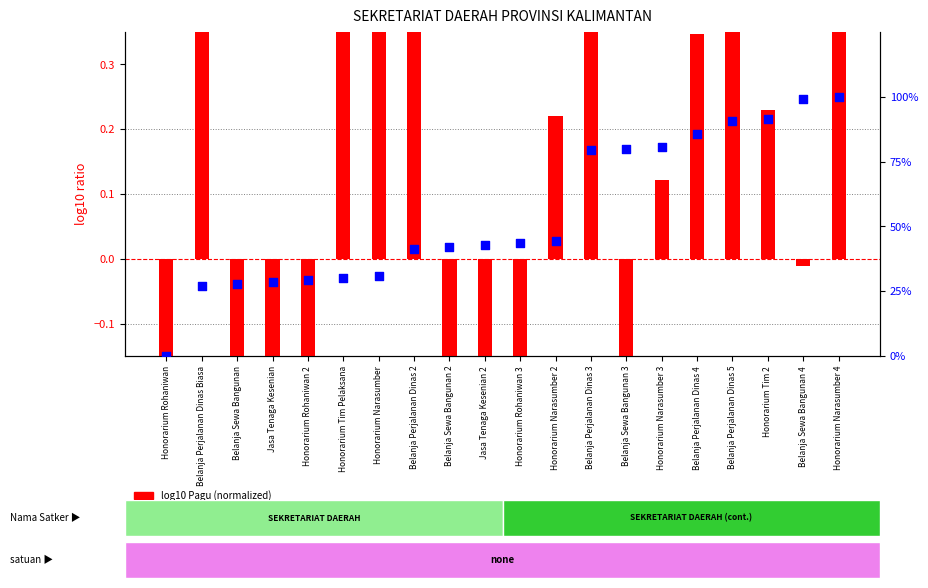

At how many categories does at least one series exceed 0?

19